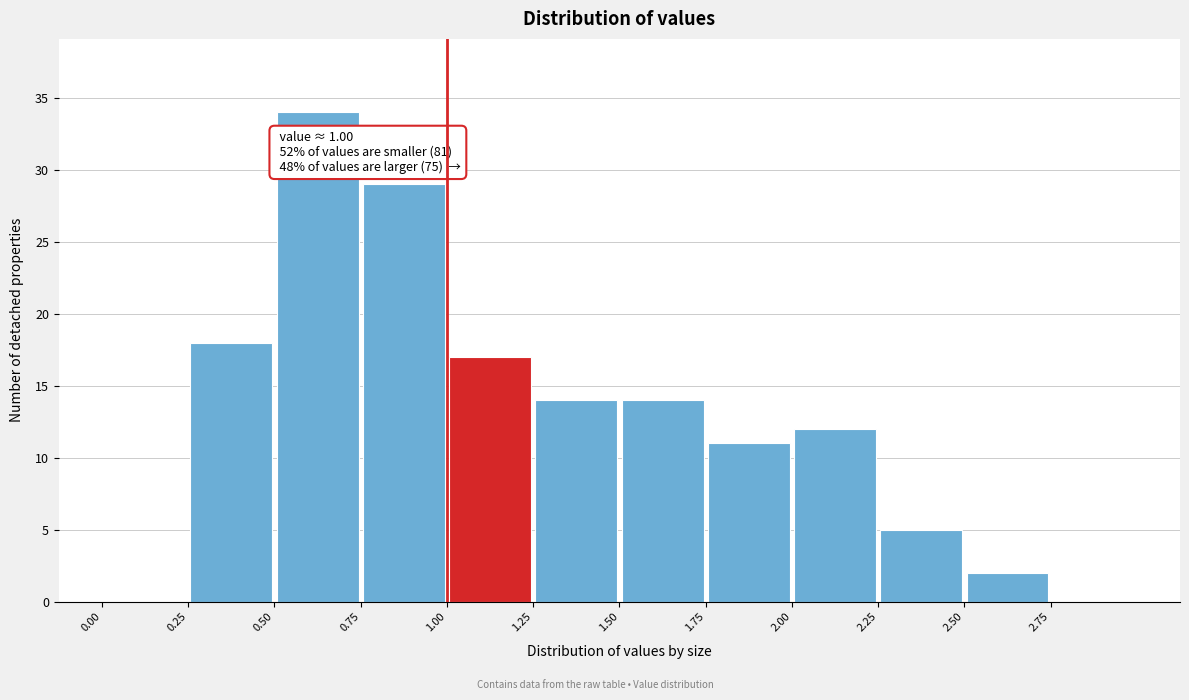

Which range on the x-axis has the tallest bar?

0.50 to 0.75